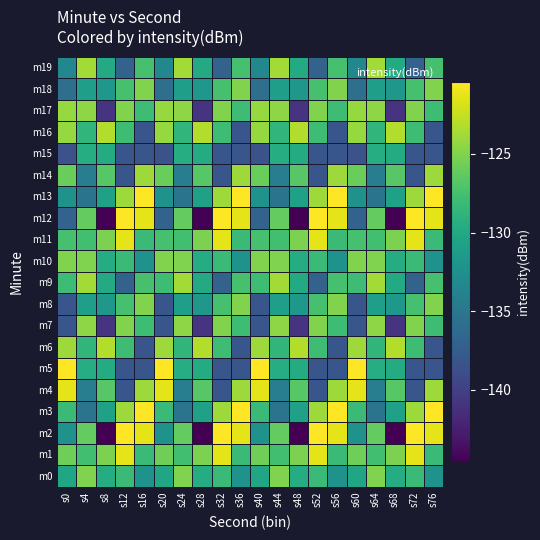

Reading right to left, what are all the values shown in this chart?

m0: s76=-132.2	s72=-128.2	s68=-129.7	s64=-125.1	s60=-130.3	s56=-132.2	s52=-128.2	s48=-129.7	s44=-125.1	s40=-130.3	s36=-132.2	s32=-128.2	s28=-129.7	s24=-125.1	s20=-130.3	s16=-132.2	s12=-128.2	s8=-129.7	s4=-125.1	s0=-130.3
m1: s76=-128.2	s72=-121.4	s68=-125.1	s64=-127.7	s60=-125.7	s56=-128.2	s52=-121.4	s48=-125.1	s44=-127.7	s40=-125.7	s36=-128.2	s32=-121.4	s28=-125.1	s24=-127.7	s20=-125.7	s16=-128.2	s12=-121.4	s8=-125.1	s4=-127.7	s0=-125.7
m2: s76=-121.4	s72=-120.4	s68=-144.6	s64=-126.2	s60=-132.2	s56=-121.4	s52=-120.4	s48=-144.6	s44=-126.2	s40=-132.2	s36=-121.4	s32=-120.4	s28=-144.6	s24=-126.2	s20=-132.2	s16=-121.4	s12=-120.4	s8=-144.6	s4=-126.2	s0=-132.2
m3: s76=-120.4	s72=-123.9	s68=-130.8	s64=-135.3	s60=-128.2	s56=-120.4	s52=-123.9	s48=-130.8	s44=-135.3	s40=-128.2	s36=-120.4	s32=-123.9	s28=-130.8	s24=-135.3	s20=-128.2	s16=-120.4	s12=-123.9	s8=-130.8	s4=-135.3	s0=-128.2
m4: s76=-123.9	s72=-138.1	s68=-126.7	s64=-134.4	s60=-121.4	s56=-123.9	s52=-138.1	s48=-126.7	s44=-134.4	s40=-121.4	s36=-123.9	s32=-138.1	s28=-126.7	s24=-134.4	s20=-121.4	s16=-123.9	s12=-138.1	s8=-126.7	s4=-134.4	s0=-121.4
m5: s76=-138.1	s72=-138.1	s68=-129.8	s64=-129.6	s60=-120.4	s56=-138.1	s52=-138.1	s48=-129.8	s44=-129.6	s40=-120.4	s36=-138.1	s32=-138.1	s28=-129.8	s24=-129.6	s20=-120.4	s16=-138.1	s12=-138.1	s8=-129.8	s4=-129.6	s0=-120.4
m6: s76=-138.1	s72=-127.9	s68=-123.2	s64=-128.8	s60=-123.9	s56=-138.1	s52=-127.9	s48=-123.2	s44=-128.8	s40=-123.9	s36=-138.1	s32=-127.9	s28=-123.2	s24=-128.8	s20=-123.9	s16=-138.1	s12=-127.9	s8=-123.2	s4=-128.8	s0=-123.9
m7: s76=-127.9	s72=-125.0	s68=-140.9	s64=-124.6	s60=-138.1	s56=-127.9	s52=-125.0	s48=-140.9	s44=-124.6	s40=-138.1	s36=-127.9	s32=-125.0	s28=-140.9	s24=-124.6	s20=-138.1	s16=-127.9	s12=-125.0	s8=-140.9	s4=-124.6	s0=-138.1
m8: s76=-125.0	s72=-127.5	s68=-131.7	s64=-131.1	s60=-138.1	s56=-125.0	s52=-127.5	s48=-131.7	s44=-131.1	s40=-138.1	s36=-125.0	s32=-127.5	s28=-131.7	s24=-131.1	s20=-138.1	s16=-125.0	s12=-127.5	s8=-131.7	s4=-131.1	s0=-138.1
m9: s76=-127.5	s72=-137.0	s68=-130.0	s64=-123.8	s60=-127.9	s56=-127.5	s52=-137.0	s48=-130.0	s44=-123.8	s40=-127.9	s36=-127.5	s32=-137.0	s28=-130.0	s24=-123.8	s20=-127.9	s16=-127.5	s12=-137.0	s8=-130.0	s4=-123.8	s0=-127.9
m10: s76=-132.2	s72=-128.2	s68=-129.7	s64=-125.1	s60=-125.0	s56=-132.2	s52=-128.2	s48=-129.7	s44=-125.1	s40=-125.0	s36=-132.2	s32=-128.2	s28=-129.7	s24=-125.1	s20=-125.0	s16=-132.2	s12=-128.2	s8=-129.7	s4=-125.1	s0=-125.0
m11: s76=-128.2	s72=-121.4	s68=-125.1	s64=-127.7	s60=-127.5	s56=-128.2	s52=-121.4	s48=-125.1	s44=-127.7	s40=-127.5	s36=-128.2	s32=-121.4	s28=-125.1	s24=-127.7	s20=-127.5	s16=-128.2	s12=-121.4	s8=-125.1	s4=-127.7	s0=-127.5
m12: s76=-121.4	s72=-120.4	s68=-144.6	s64=-126.2	s60=-137.0	s56=-121.4	s52=-120.4	s48=-144.6	s44=-126.2	s40=-137.0	s36=-121.4	s32=-120.4	s28=-144.6	s24=-126.2	s20=-137.0	s16=-121.4	s12=-120.4	s8=-144.6	s4=-126.2	s0=-137.0
m13: s76=-120.4	s72=-123.9	s68=-130.8	s64=-135.3	s60=-132.3	s56=-120.4	s52=-123.9	s48=-130.8	s44=-135.3	s40=-132.3	s36=-120.4	s32=-123.9	s28=-130.8	s24=-135.3	s20=-132.3	s16=-120.4	s12=-123.9	s8=-130.8	s4=-135.3	s0=-132.3
m14: s76=-123.9	s72=-138.1	s68=-126.7	s64=-134.4	s60=-126.0	s56=-123.9	s52=-138.1	s48=-126.7	s44=-134.4	s40=-126.0	s36=-123.9	s32=-138.1	s28=-126.7	s24=-134.4	s20=-126.0	s16=-123.9	s12=-138.1	s8=-126.7	s4=-134.4	s0=-126.0
m15: s76=-138.1	s72=-138.1	s68=-129.8	s64=-129.6	s60=-138.5	s56=-138.1	s52=-138.1	s48=-129.8	s44=-129.6	s40=-138.5	s36=-138.1	s32=-138.1	s28=-129.8	s24=-129.6	s20=-138.5	s16=-138.1	s12=-138.1	s8=-129.8	s4=-129.6	s0=-138.5
m16: s76=-138.1	s72=-127.9	s68=-123.2	s64=-128.8	s60=-124.2	s56=-138.1	s52=-127.9	s48=-123.2	s44=-128.8	s40=-124.2	s36=-138.1	s32=-127.9	s28=-123.2	s24=-128.8	s20=-124.2	s16=-138.1	s12=-127.9	s8=-123.2	s4=-128.8	s0=-124.2
m17: s76=-127.9	s72=-125.0	s68=-140.9	s64=-124.6	s60=-124.2	s56=-127.9	s52=-125.0	s48=-140.9	s44=-124.6	s40=-124.2	s36=-127.9	s32=-125.0	s28=-140.9	s24=-124.6	s20=-124.2	s16=-127.9	s12=-125.0	s8=-140.9	s4=-124.6	s0=-124.2
m18: s76=-125.0	s72=-127.5	s68=-131.7	s64=-131.1	s60=-135.8	s56=-125.0	s52=-127.5	s48=-131.7	s44=-131.1	s40=-135.8	s36=-125.0	s32=-127.5	s28=-131.7	s24=-131.1	s20=-135.8	s16=-125.0	s12=-127.5	s8=-131.7	s4=-131.1	s0=-135.8
m19: s76=-127.5	s72=-137.0	s68=-130.0	s64=-123.8	s60=-133.3	s56=-127.5	s52=-137.0	s48=-130.0	s44=-123.8	s40=-133.3	s36=-127.5	s32=-137.0	s28=-130.0	s24=-123.8	s20=-133.3	s16=-127.5	s12=-137.0	s8=-130.0	s4=-123.8	s0=-133.3